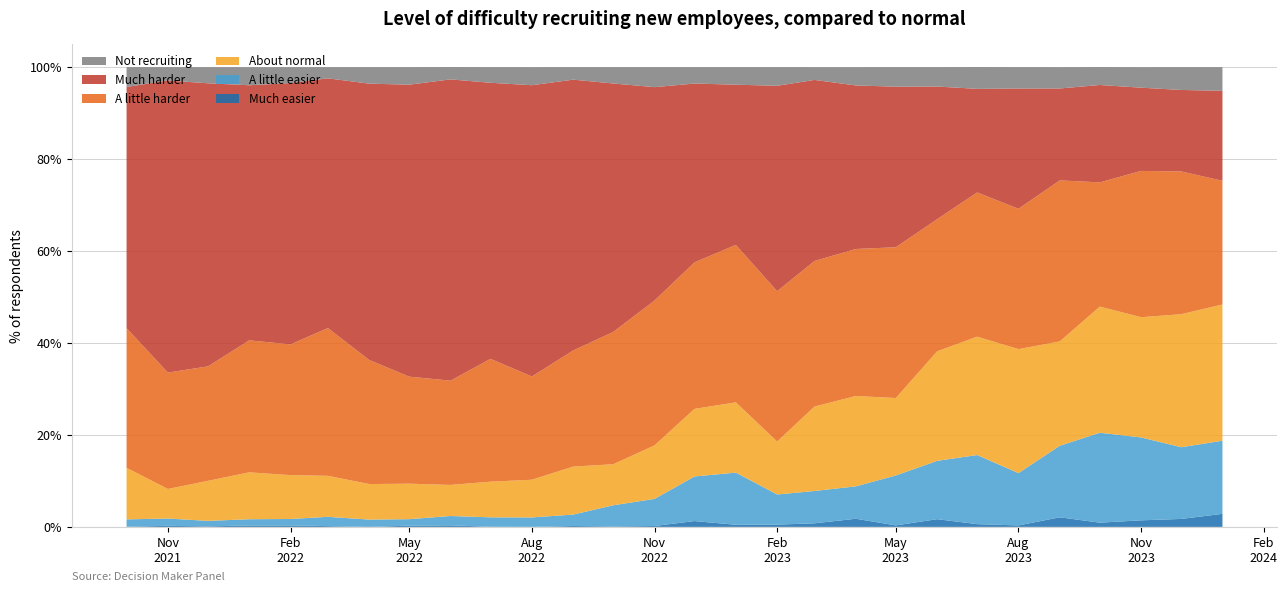

Reading left to right, list all the values displayed in this chart.

Much easier: 0.1	0.2	0.1	0.3	0.3	0.2	0.0	0.3	0.3	0.0	0.0	0.2	0.1	0.2	1.3	0.5	0.5	0.8	1.8	0.3	1.7	0.6	0.3	2.1	0.9	1.4	1.7	2.8
A little easier: 1.6	1.6	1.2	1.4	1.4	2.0	1.6	1.4	2.0	2.0	2.1	2.5	4.6	5.9	9.7	11.3	6.5	7.0	7.0	10.9	12.7	15.0	11.4	15.6	19.6	18.0	15.6	15.9
About normal: 11.2	6.4	8.7	10.2	9.5	8.9	7.7	7.7	6.8	7.8	8.2	10.4	8.9	11.6	14.7	15.3	11.5	18.4	19.6	16.8	23.8	25.8	27.0	22.7	27.4	26.1	28.9	29.6
A little harder: 30.4	25.3	24.9	28.7	28.4	32.1	27.0	23.3	22.7	26.7	22.5	25.3	28.8	31.5	31.9	34.2	32.7	31.7	32.0	32.8	28.7	31.4	30.5	35.0	27.0	31.8	31.1	26.9
Much harder: 52.5	63.5	61.6	55.5	56.9	54.3	60.1	63.5	65.5	60.0	63.4	58.9	54.0	46.4	38.9	34.8	44.7	39.4	35.6	34.9	28.9	22.5	26.1	20.0	21.2	18.1	17.7	19.6
Not recruiting: 4.3	2.9	3.5	3.9	3.4	2.4	3.6	3.8	2.7	3.4	3.9	2.7	3.5	4.3	3.6	3.8	4.0	2.8	4.0	4.2	4.2	4.7	4.7	4.6	3.9	4.5	5.0	5.2